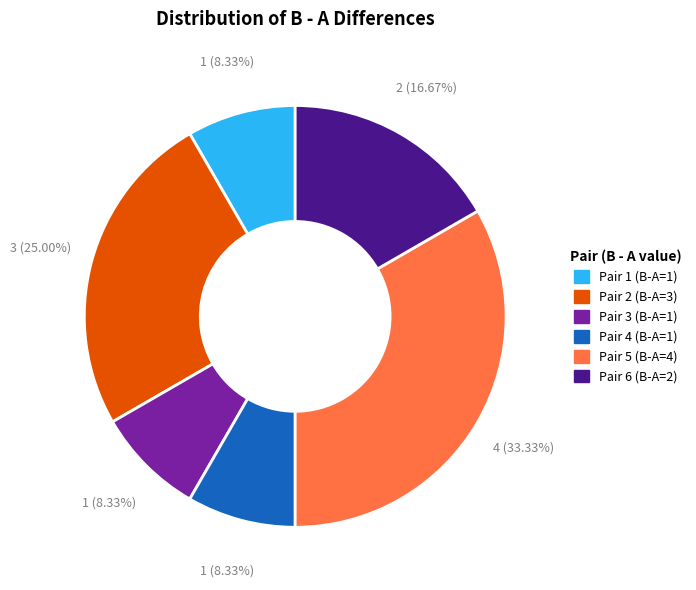

Does any single category account for the majority?

No